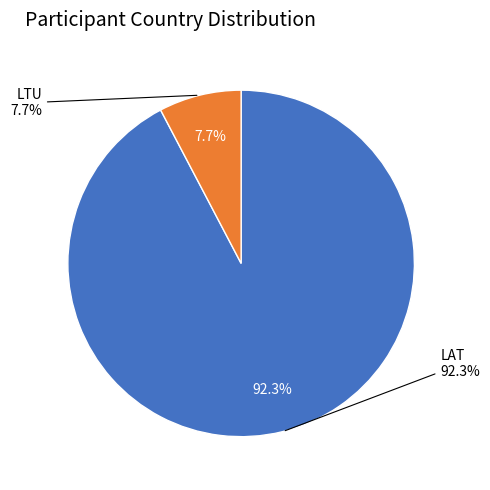

How many segments does this pie chart have?

2